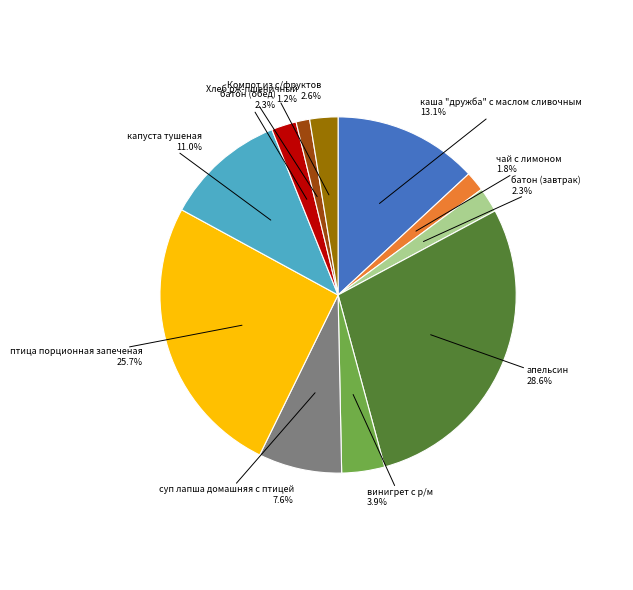

Is there a majority slice in this chart?

No